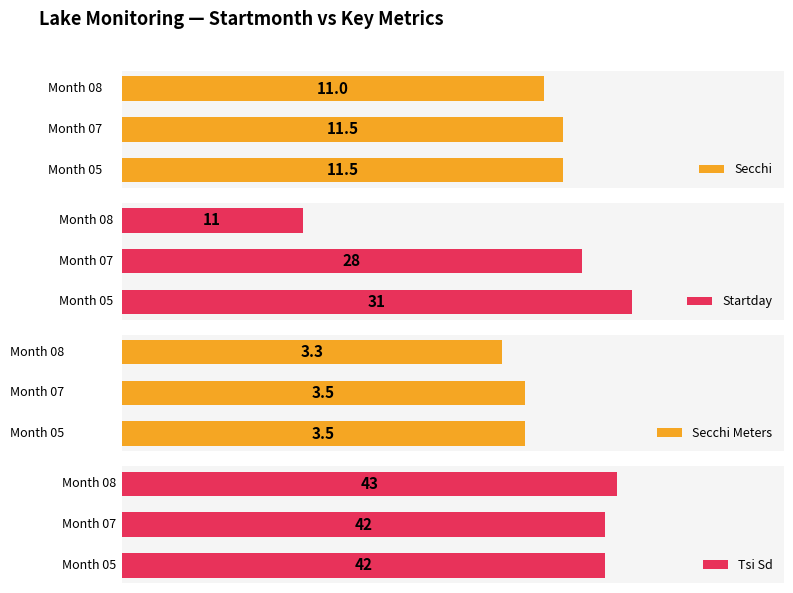

Reading right to left, what are all the values shown in this chart?

Secchi: 11.0	11.5	11.5
Startday: 11.0	28.0	31.0
Secchi Meters: 3.3	3.5	3.5
Tsi Sd: 43.0	42.0	42.0